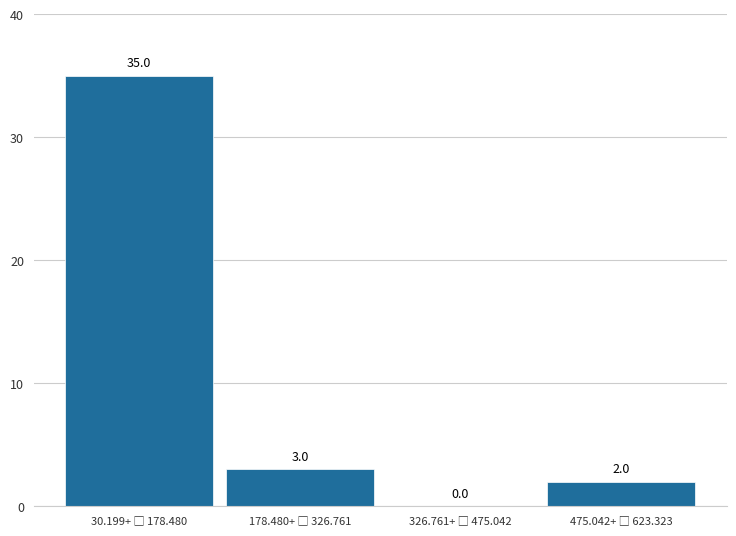

What is the sum of all values?

40